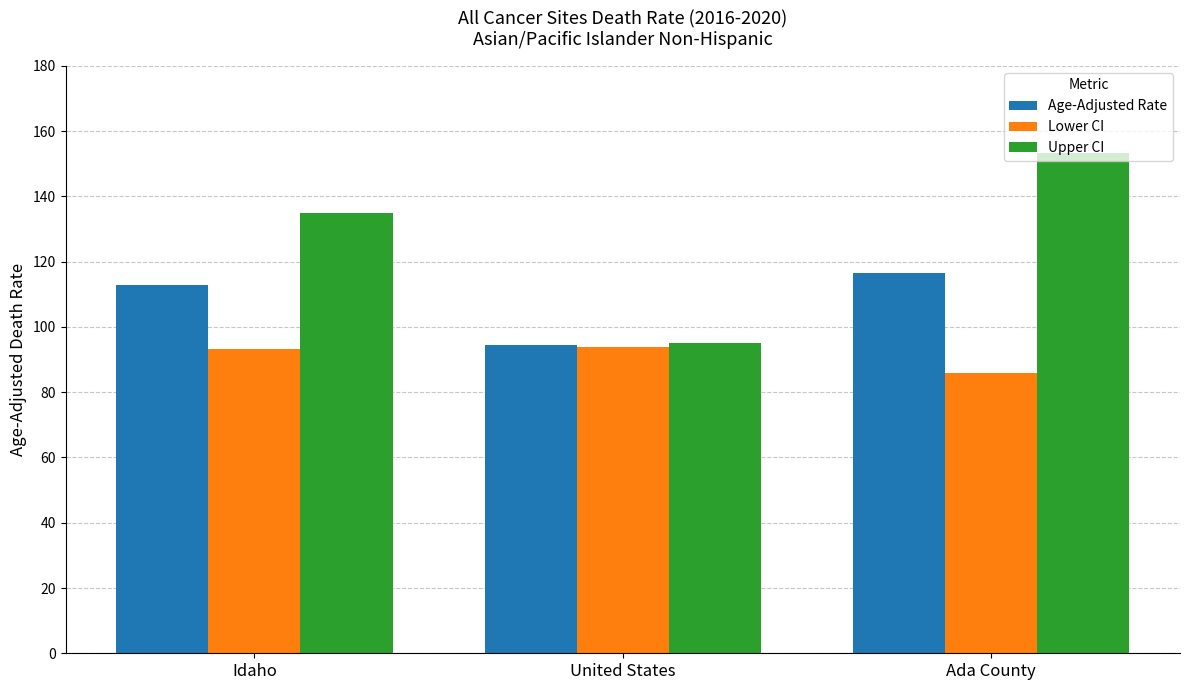

What is the difference between the Upper CI values at Idaho and United States?

39.7